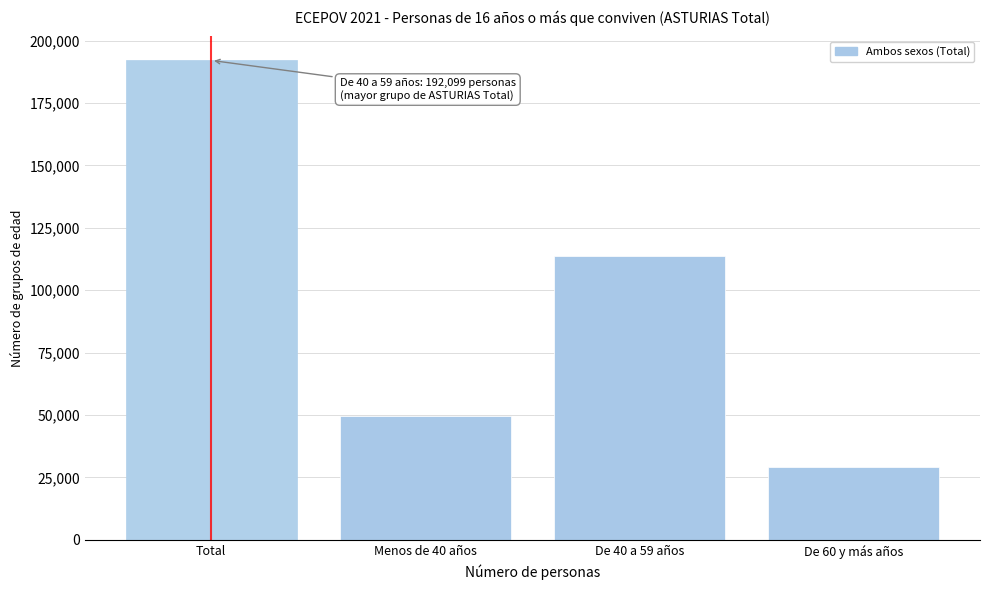

Reading left to right, extract all data points from this chart.

Total=192099	Menos de 40 años=49456	De 40 a 59 años=113623	De 60 y más años=29020